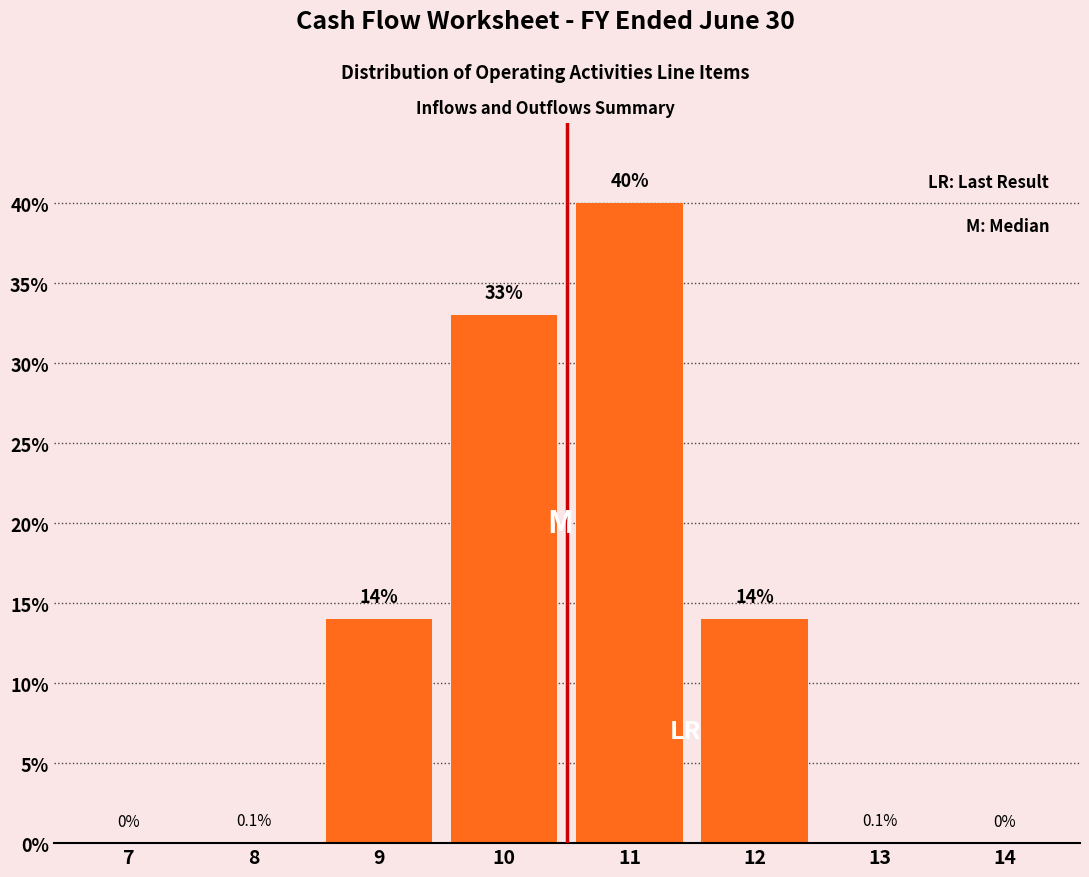

Reading right to left, extract all data points from this chart.

14=0.0	13=0.1	12=14.0	11=40.0	10=33.0	9=14.0	8=0.1	7=0.0